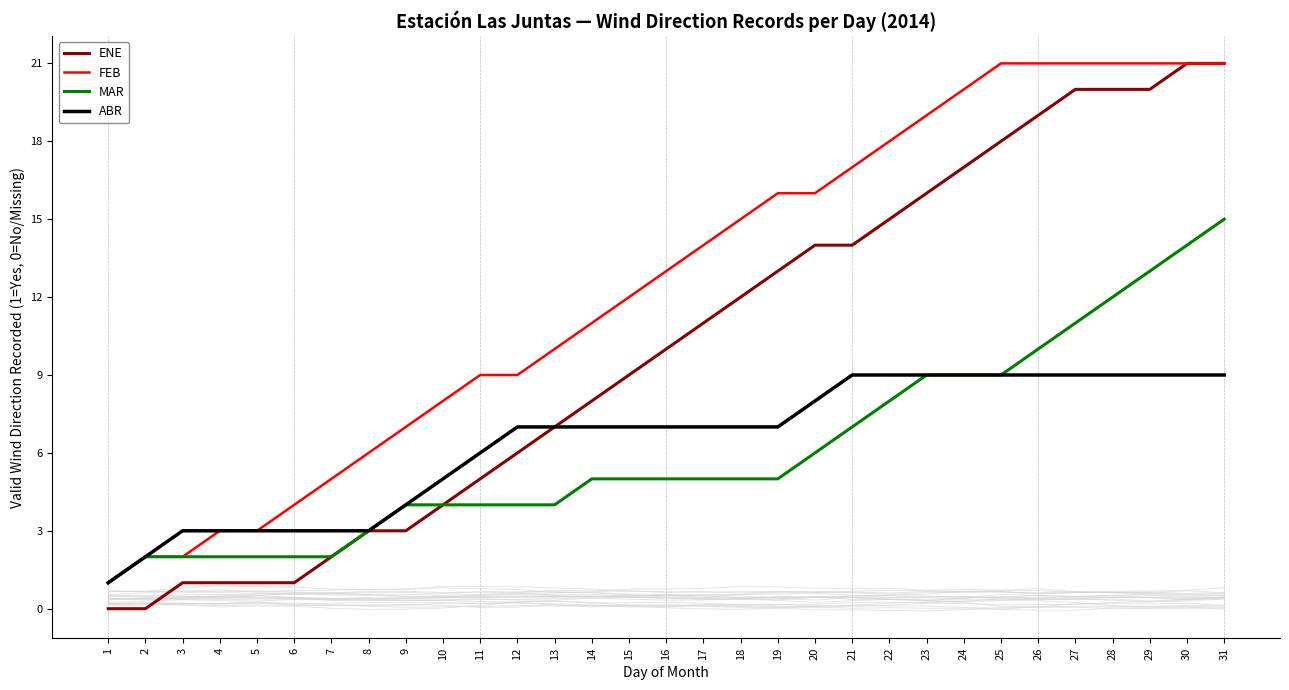

Reading right to left, extract all data points from this chart.

ENE: 31=21	30=21	29=20	28=20	27=20	26=19	25=18	24=17	23=16	22=15	21=14	20=14	19=13	18=12	17=11	16=10	15=9	14=8	13=7	12=6	11=5	10=4	9=3	8=3	7=2	6=1	5=1	4=1	3=1	2=0	1=0
FEB: 31=21	30=21	29=21	28=21	27=21	26=21	25=21	24=20	23=19	22=18	21=17	20=16	19=16	18=15	17=14	16=13	15=12	14=11	13=10	12=9	11=9	10=8	9=7	8=6	7=5	6=4	5=3	4=3	3=2	2=2	1=1
MAR: 31=15	30=14	29=13	28=12	27=11	26=10	25=9	24=9	23=9	22=8	21=7	20=6	19=5	18=5	17=5	16=5	15=5	14=5	13=4	12=4	11=4	10=4	9=4	8=3	7=2	6=2	5=2	4=2	3=2	2=2	1=1
ABR: 31=9	30=9	29=9	28=9	27=9	26=9	25=9	24=9	23=9	22=9	21=9	20=8	19=7	18=7	17=7	16=7	15=7	14=7	13=7	12=7	11=6	10=5	9=4	8=3	7=3	6=3	5=3	4=3	3=3	2=2	1=1